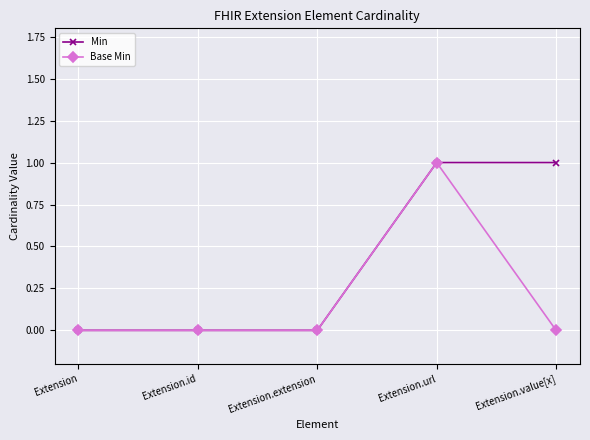

What is the sum of all Min values?

2